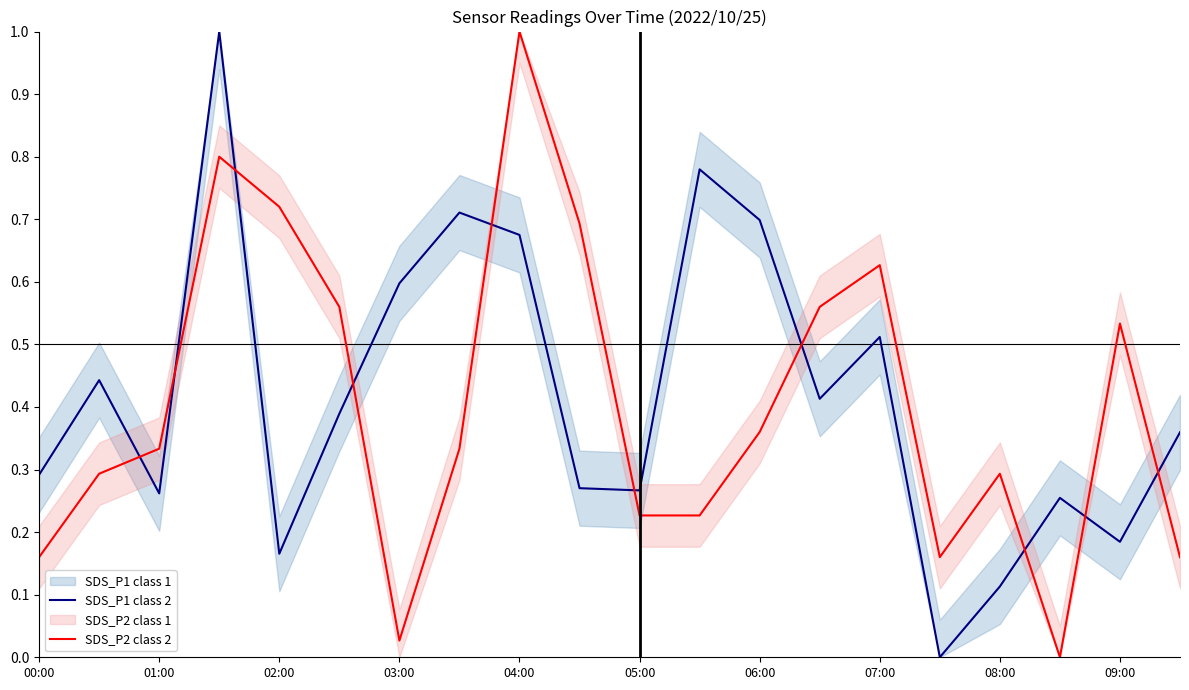

At how many categories does at least one series exceed 0?

20